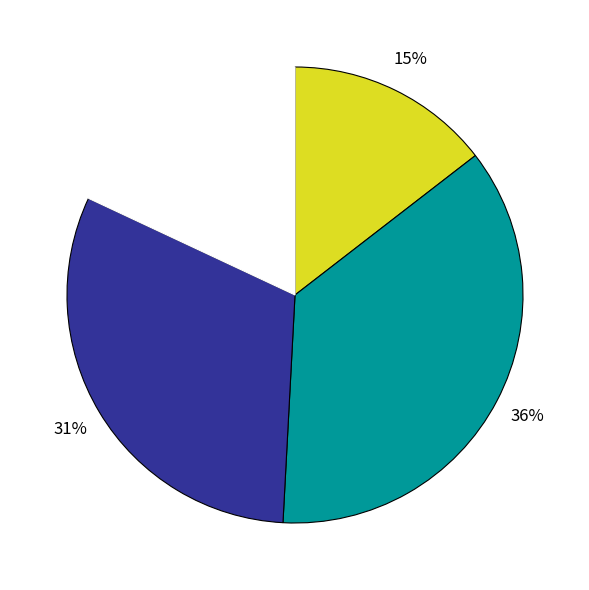

To the nearest percent, what is the average slice percentage?

25%